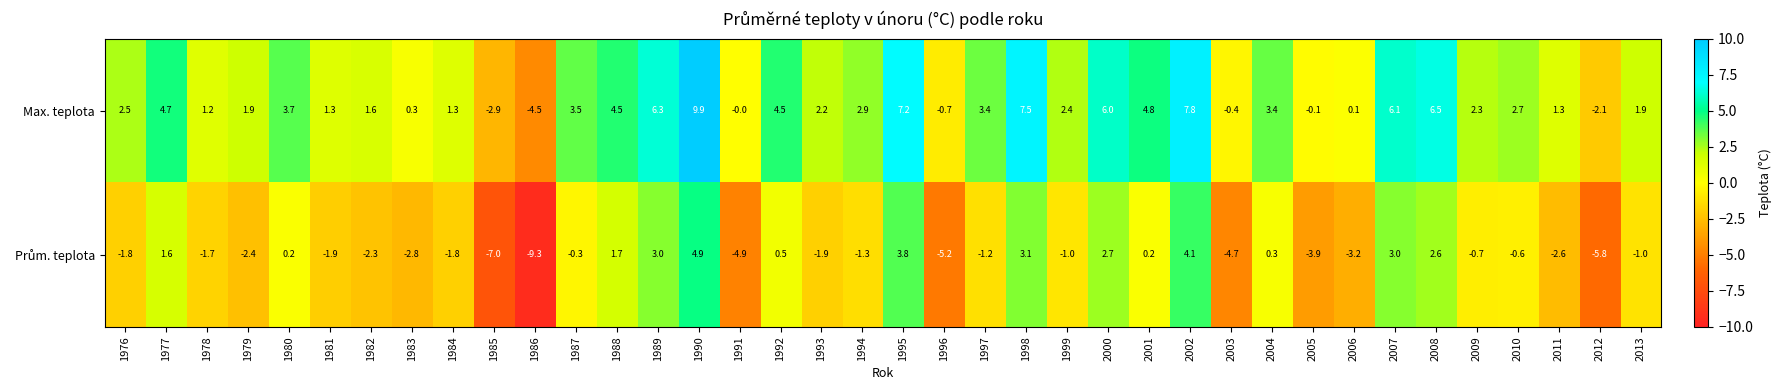

Which category has the highest value across all series?

1990